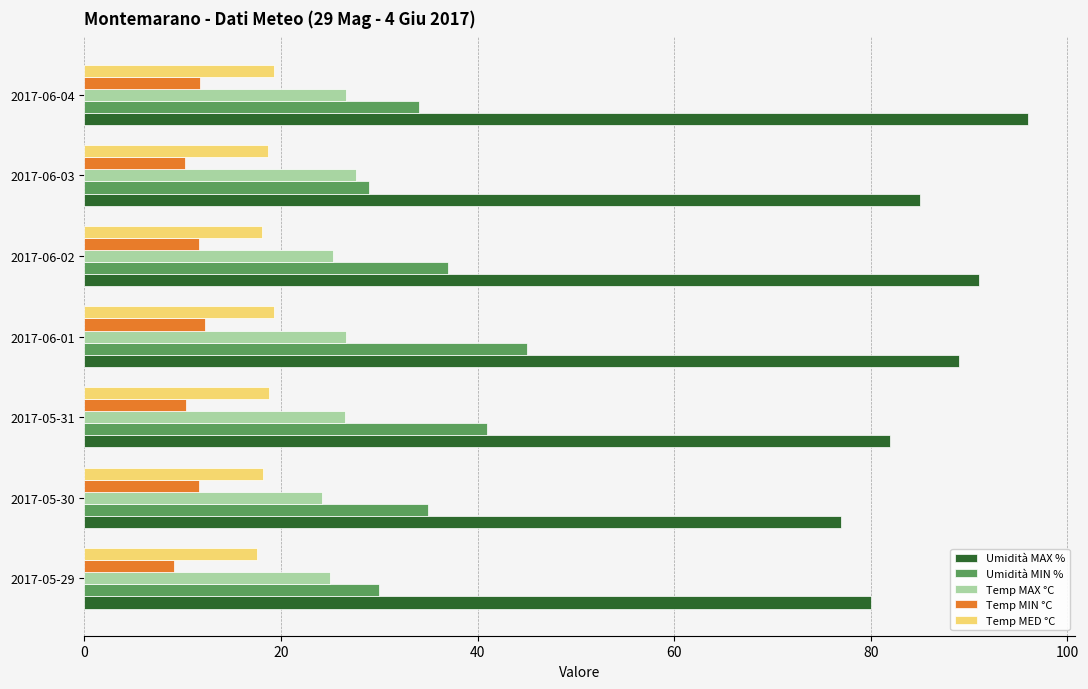

What is the sum of all Temp MED °C values?

130.0